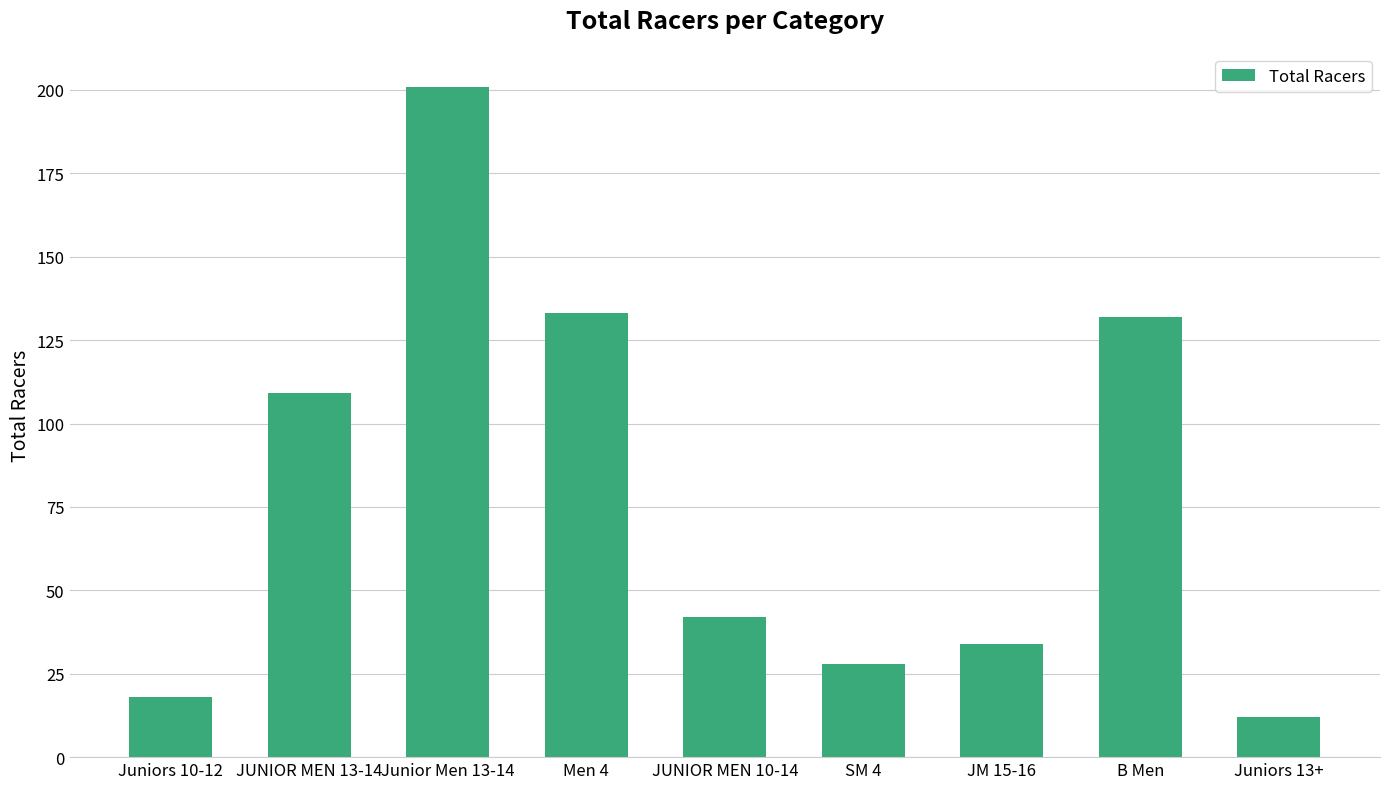

Where is the data nearest to the value 106?

JUNIOR MEN 13-14